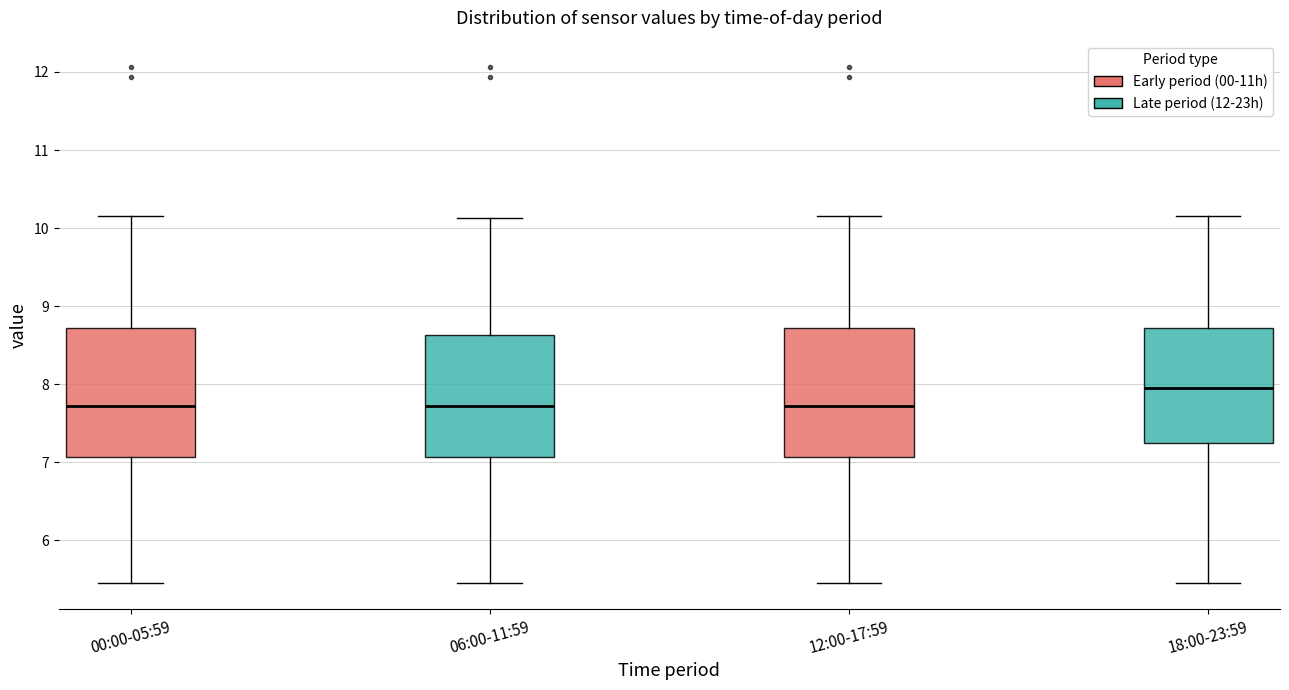

Where is the lower edge of the box for 06:00-11:59 on the y-axis? The values are not printed on the chart, so give them approximately, as read against the axis.

7.1